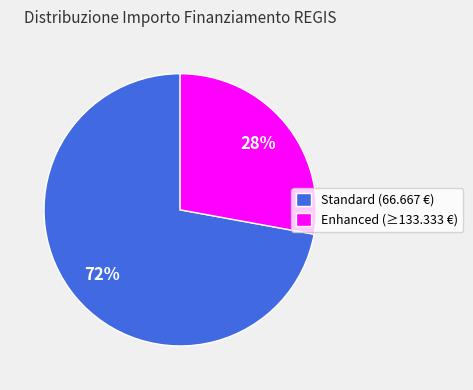

Is the sum of Enhanced (≥133.333 €) and Standard (66.667 €) greater than half?

Yes